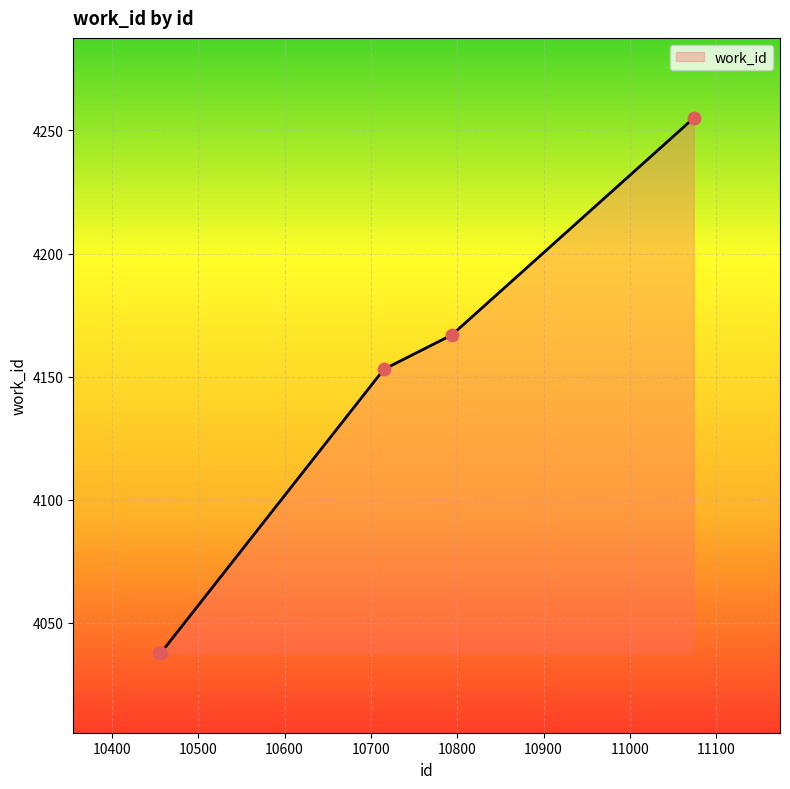

What is the minimum value shown in the chart?

4038